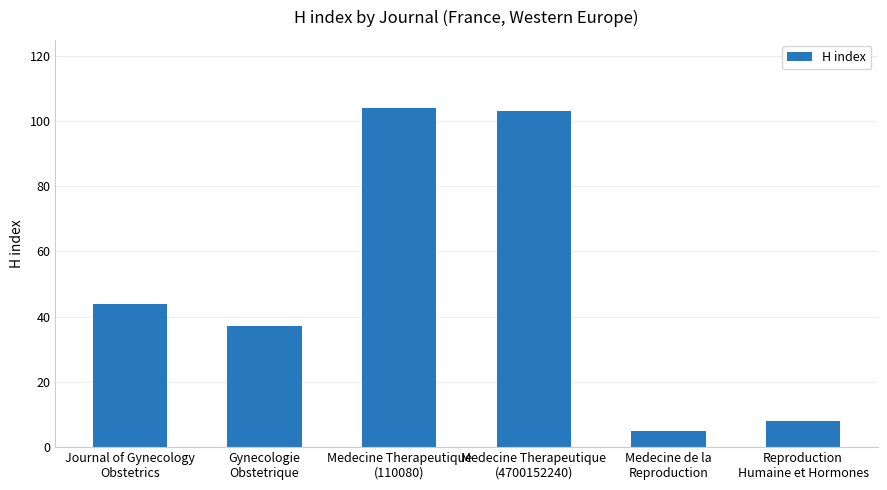

What is the label of the 3rd bar from the right?

Medecine Therapeutique
(4700152240)